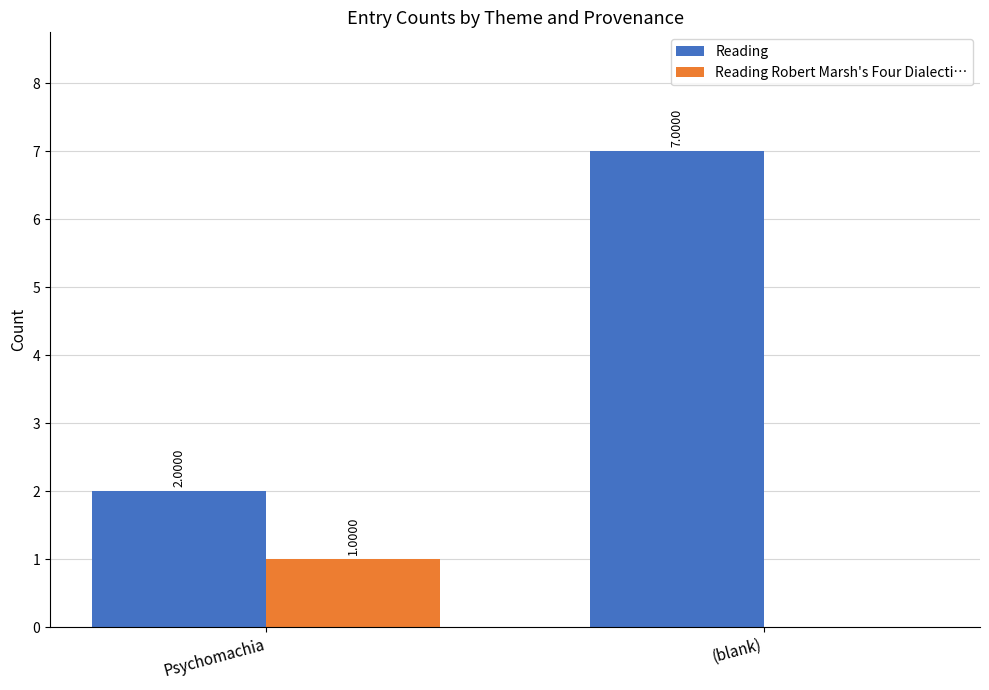

How many data points does each series have?

2